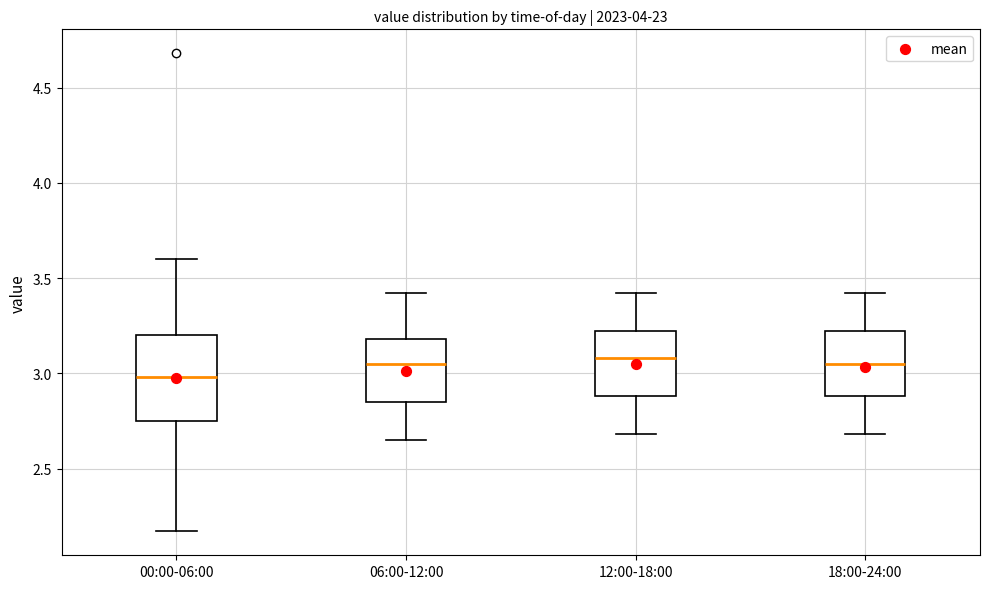

Where is the lower edge of the box for 00:00-06:00 on the y-axis? The values are not printed on the chart, so give them approximately, as read against the axis.

2.75